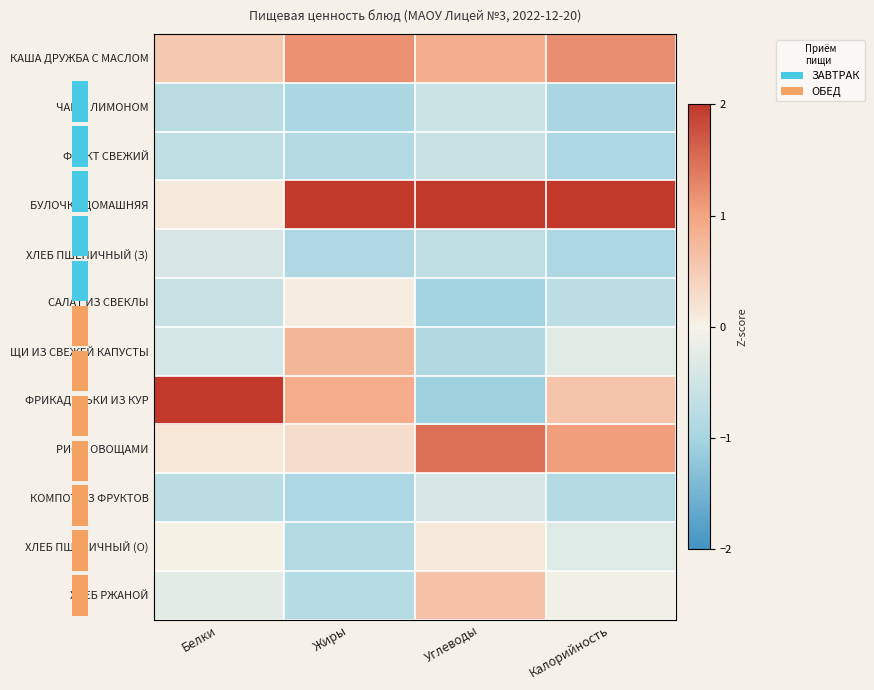

At how many categories does at least one series exceed 2?

4